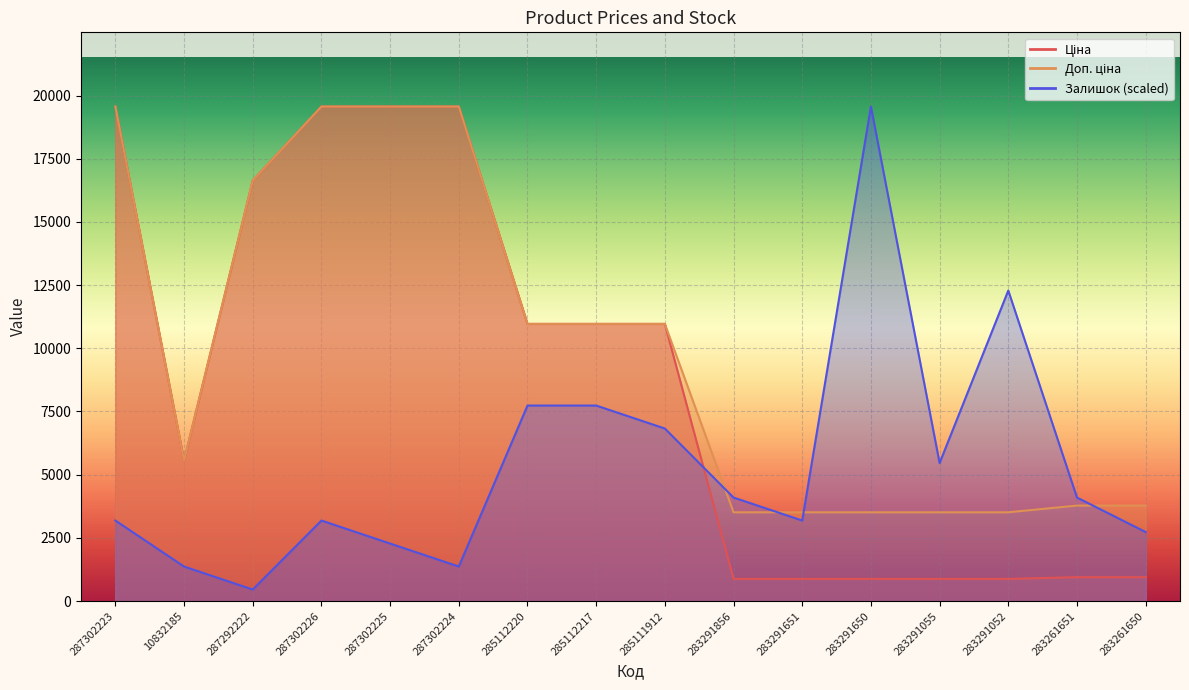

What position from the right is 287302226?

13